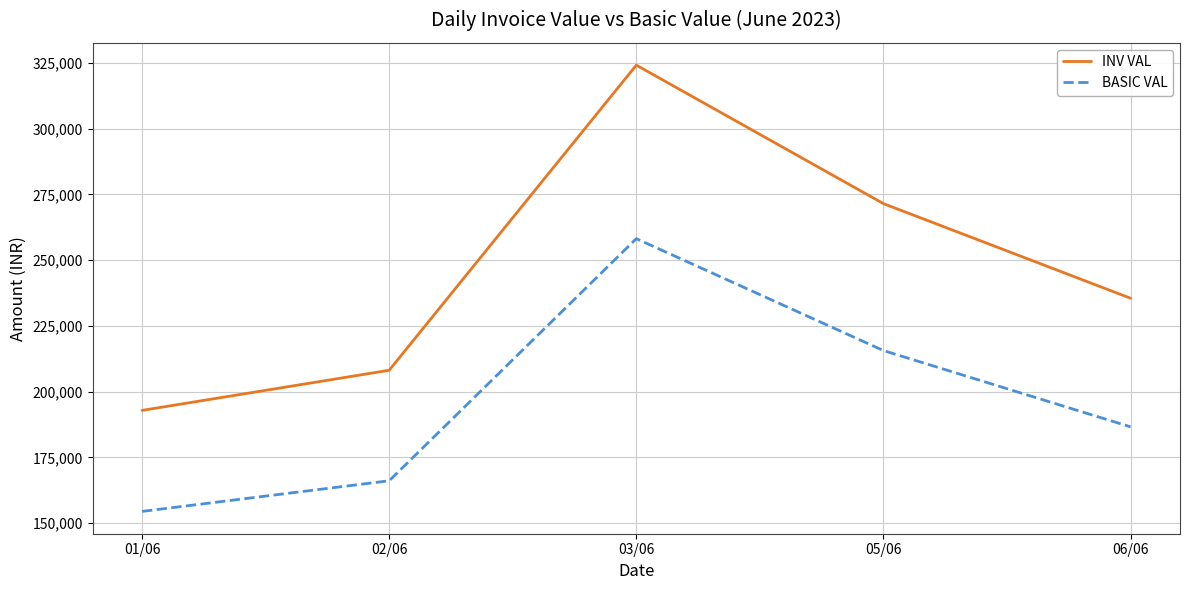

What is the difference between the maximum and minimum values in the BASIC VAL series?

103710.0